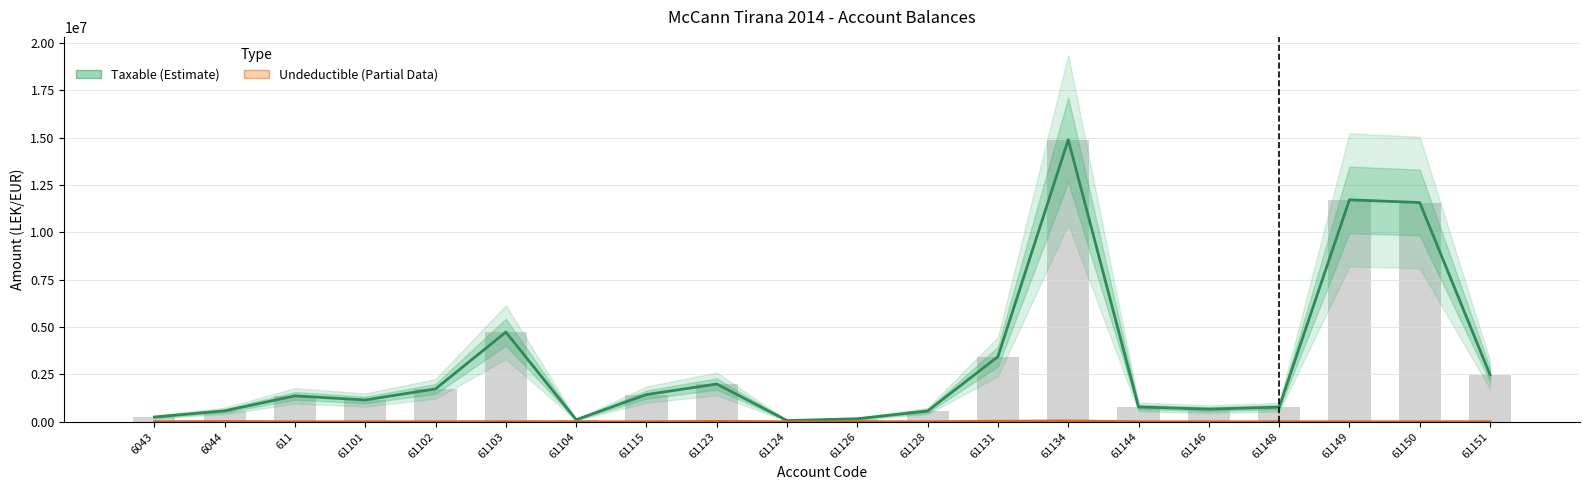

Which series has the largest total across all categories?

Taxable (Estimate)